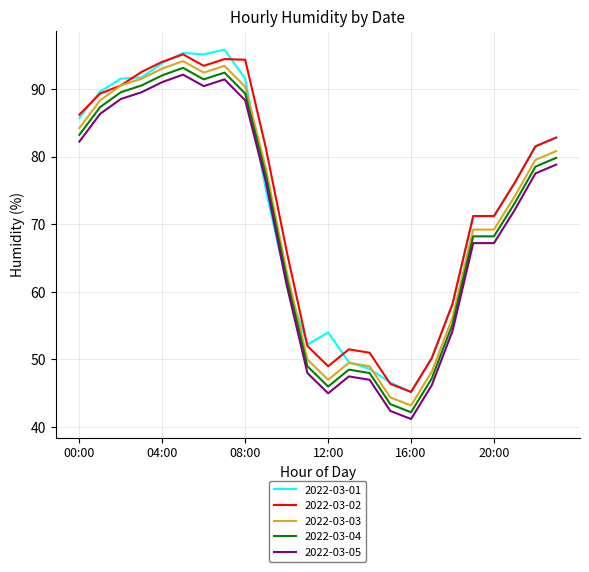

True or false: 2022-03-04 and 2022-03-03 intersect in this chart.

False